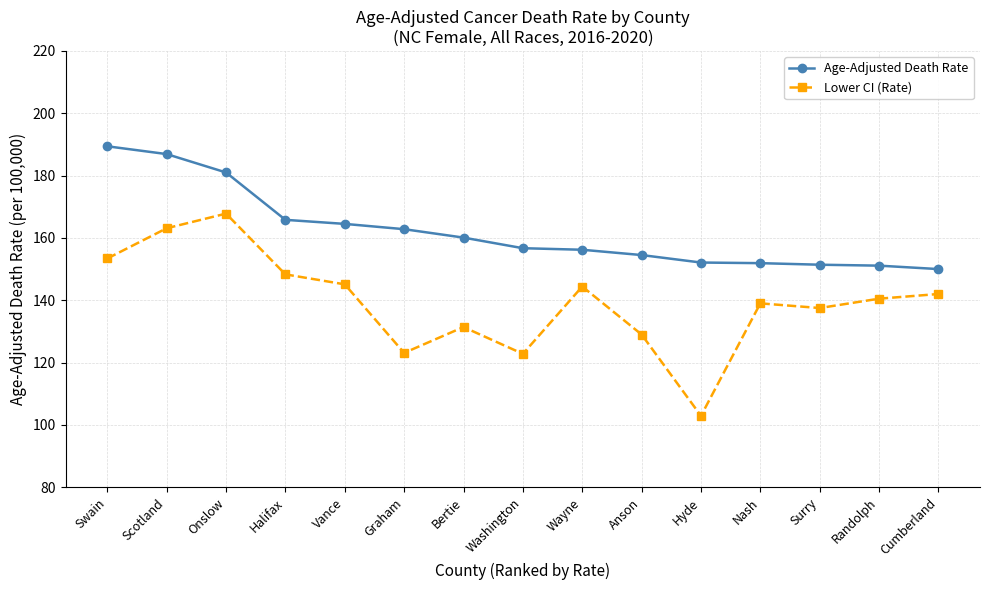

At how many categories does at least one series exceed 171?

3